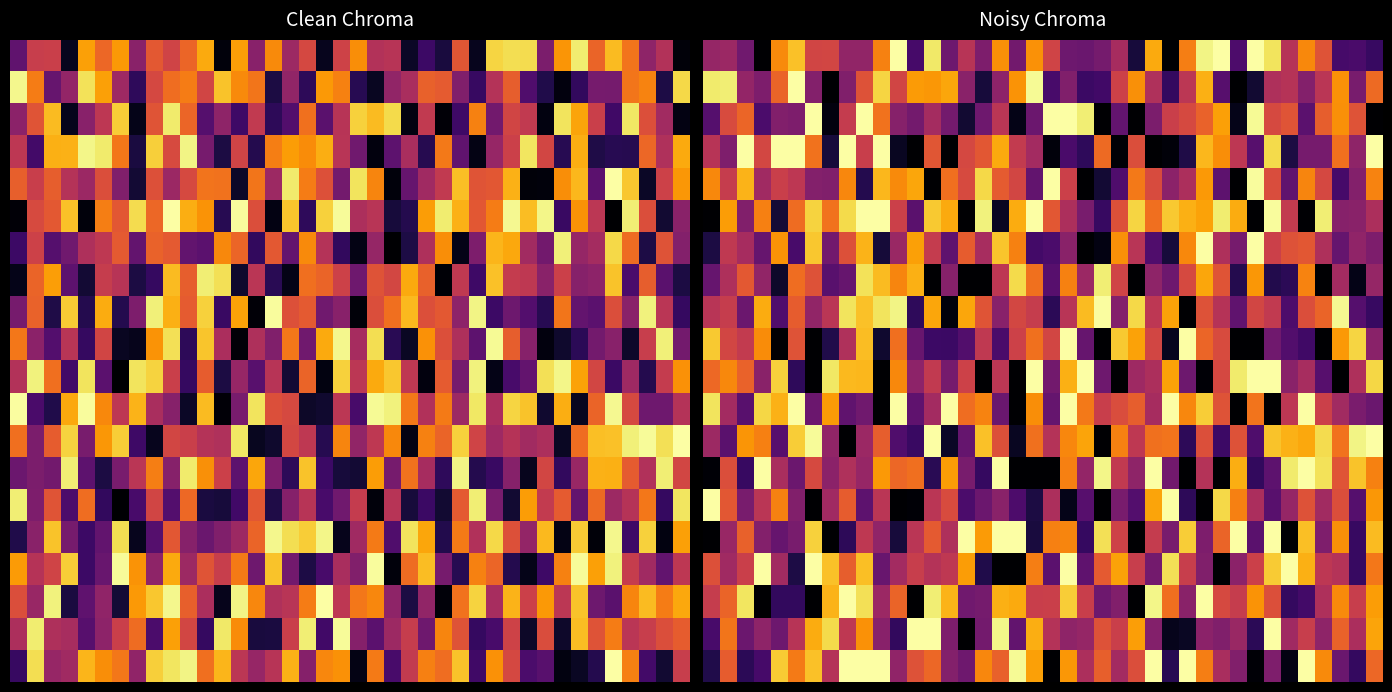

At which category is the sum across all series the highest?

40